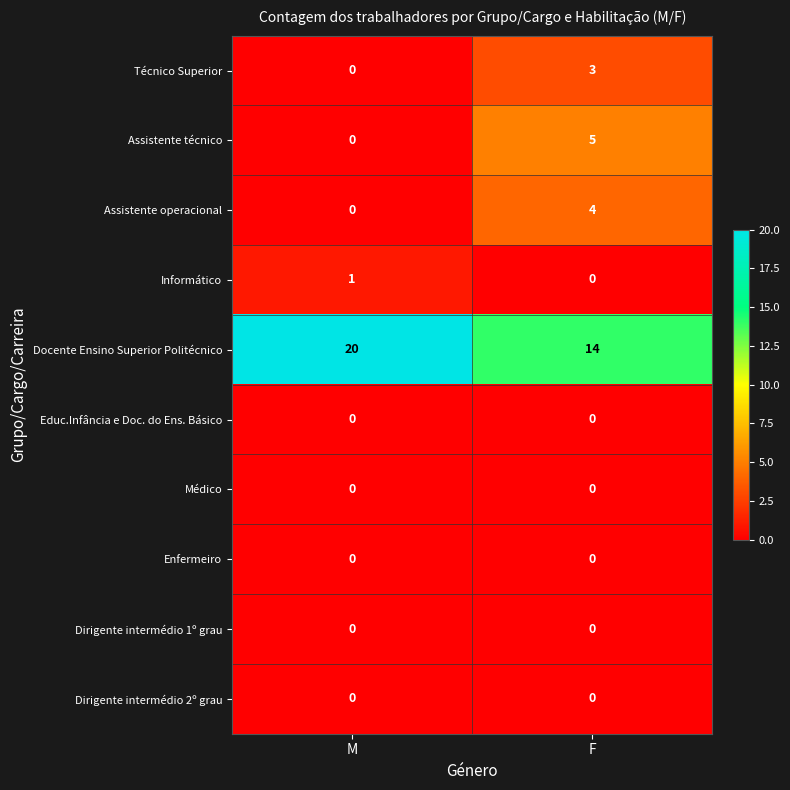

Reading right to left, transcribe all the data shown in this chart.

Técnico Superior: F=3	M=0
Assistente técnico: F=5	M=0
Assistente operacional: F=4	M=0
Informático: F=0	M=1
Docente Ensino Superior Politécnico: F=14	M=20
Educ.Infância e Doc. do Ens. Básico: F=0	M=0
Médico: F=0	M=0
Enfermeiro: F=0	M=0
Dirigente intermédio 1º grau: F=0	M=0
Dirigente intermédio 2º grau: F=0	M=0